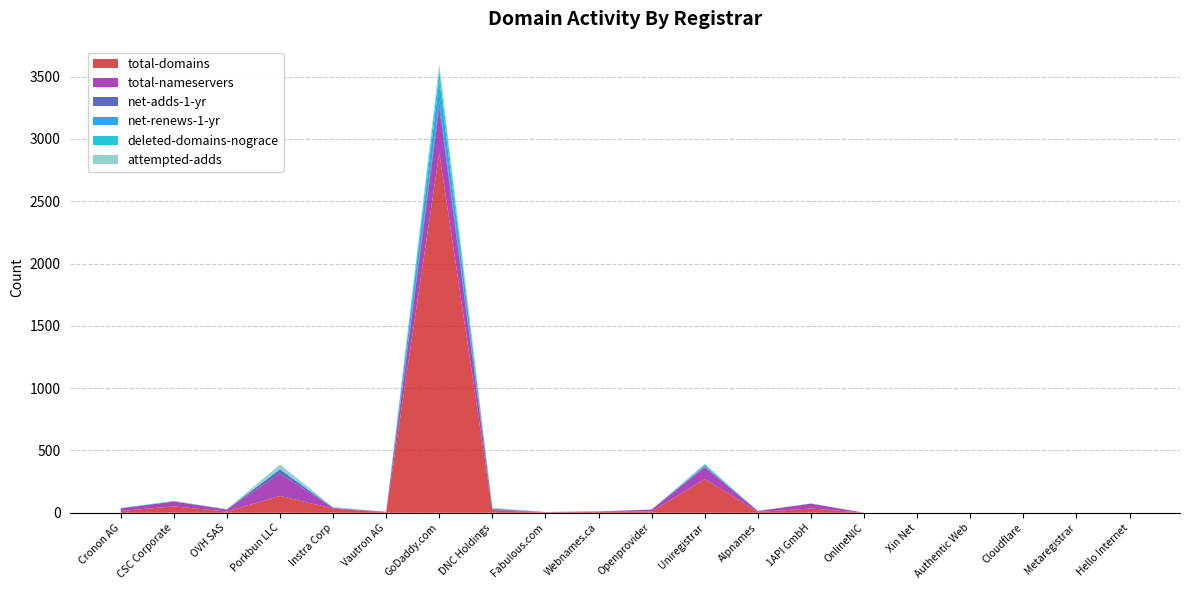

Reading left to right, what are all the values shown in this chart?

total-domains: 14	51	10	135	33	3	2888	20	2	8	9	271	6	34	0	0	0	0	0	0
total-nameservers: 21	39	16	180	6	5	367	6	4	3	17	95	8	39	0	0	0	0	0	0
net-adds-1-yr: 0	0	1	32	0	0	41	7	0	0	0	6	0	1	0	0	0	0	0	0
net-renews-1-yr: 1	4	1	3	0	0	175	0	0	0	0	3	0	0	0	0	0	0	0	0
deleted-domains-nograce: 2	0	0	5	0	0	81	0	0	0	0	12	0	0	0	0	0	0	0	0
attempted-adds: 0	0	1	32	7	0	49	7	0	0	0	6	0	1	0	0	0	0	0	0